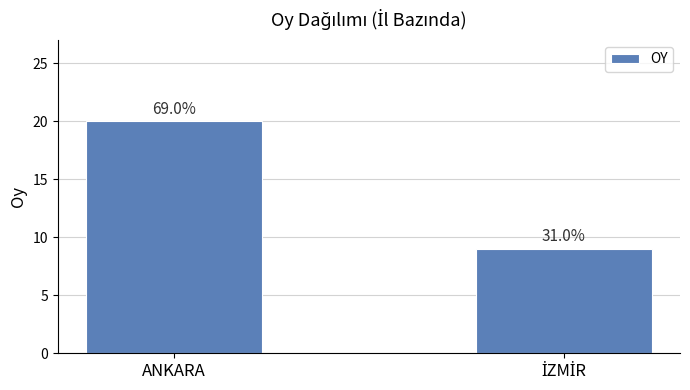

Approximately how many times larger is the value at ANKARA compared to İZMİR?

2.2